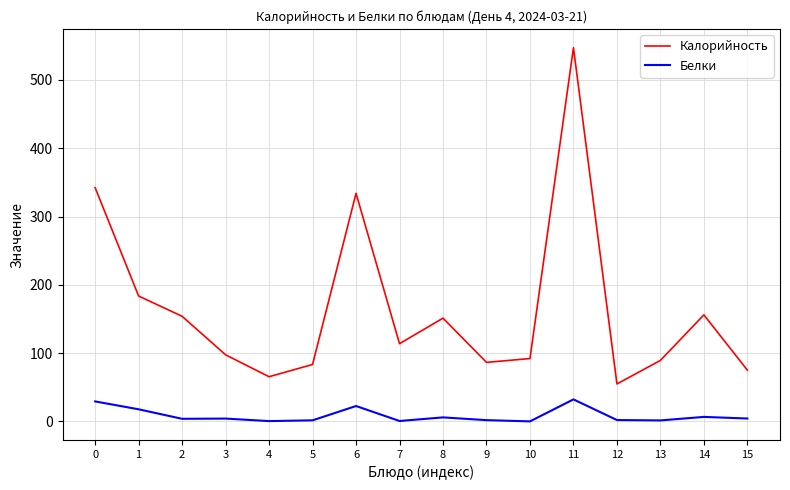

What is the difference between the Белки values at 8 and 14?

0.7